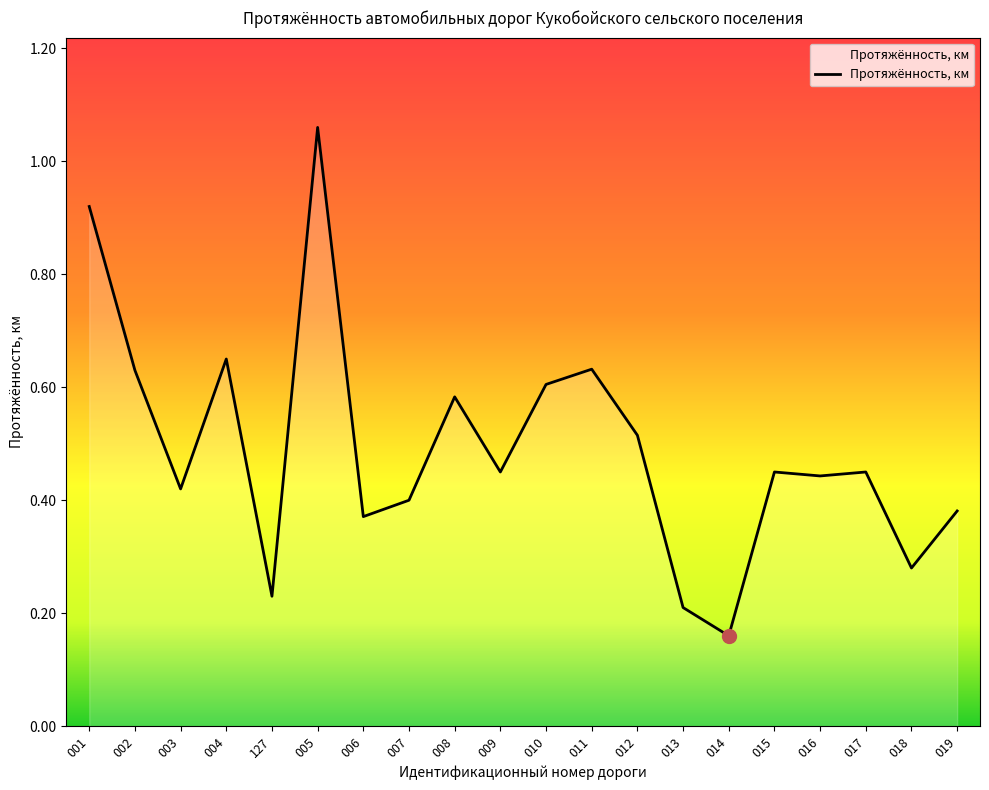

Does the chart have visible grid lines?

No